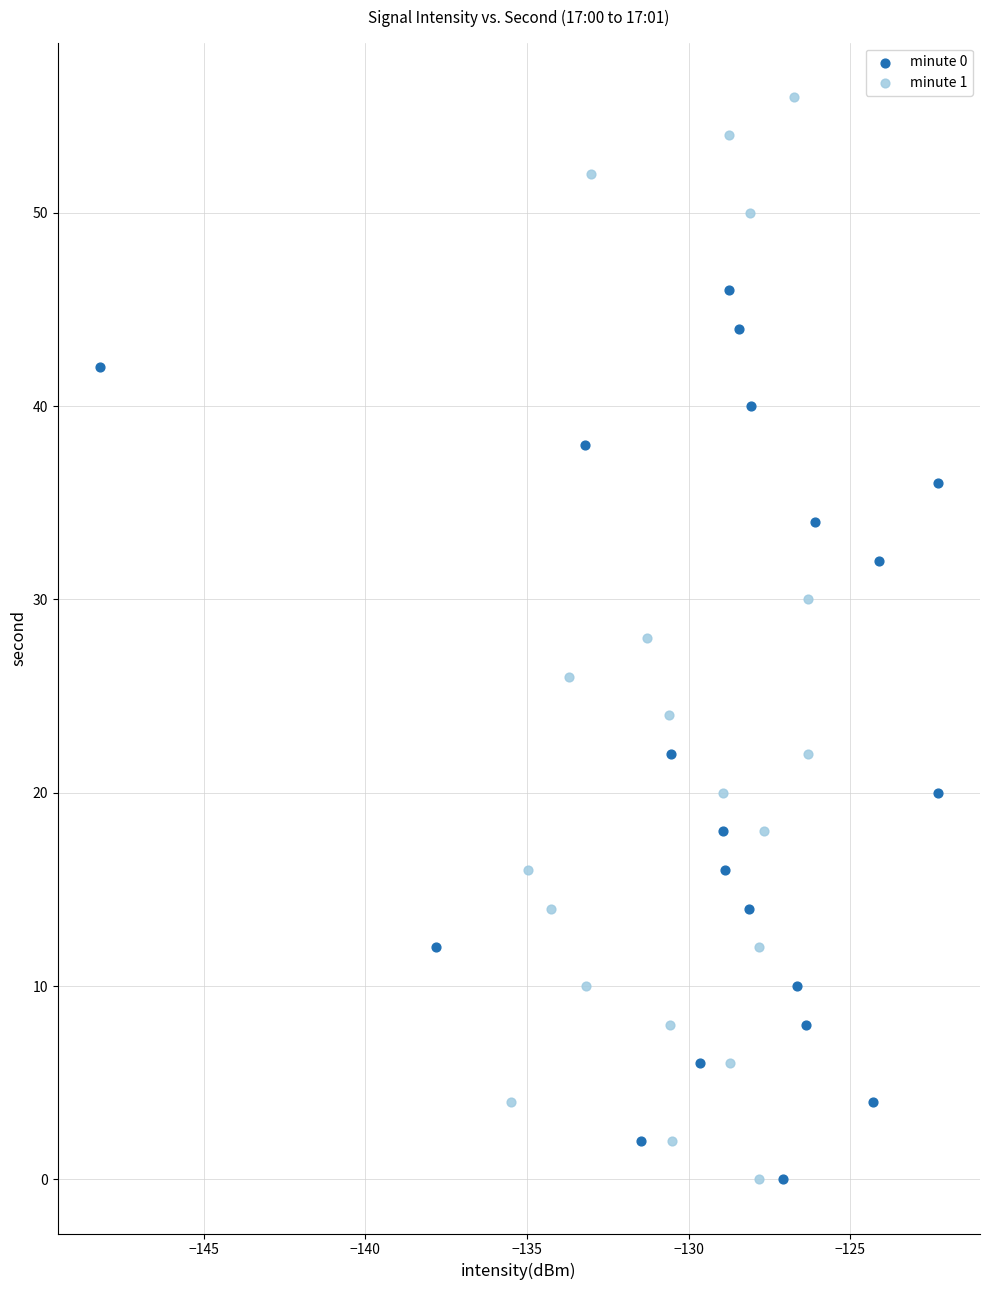

Which series has the largest Y range (max minus min)?

minute 1